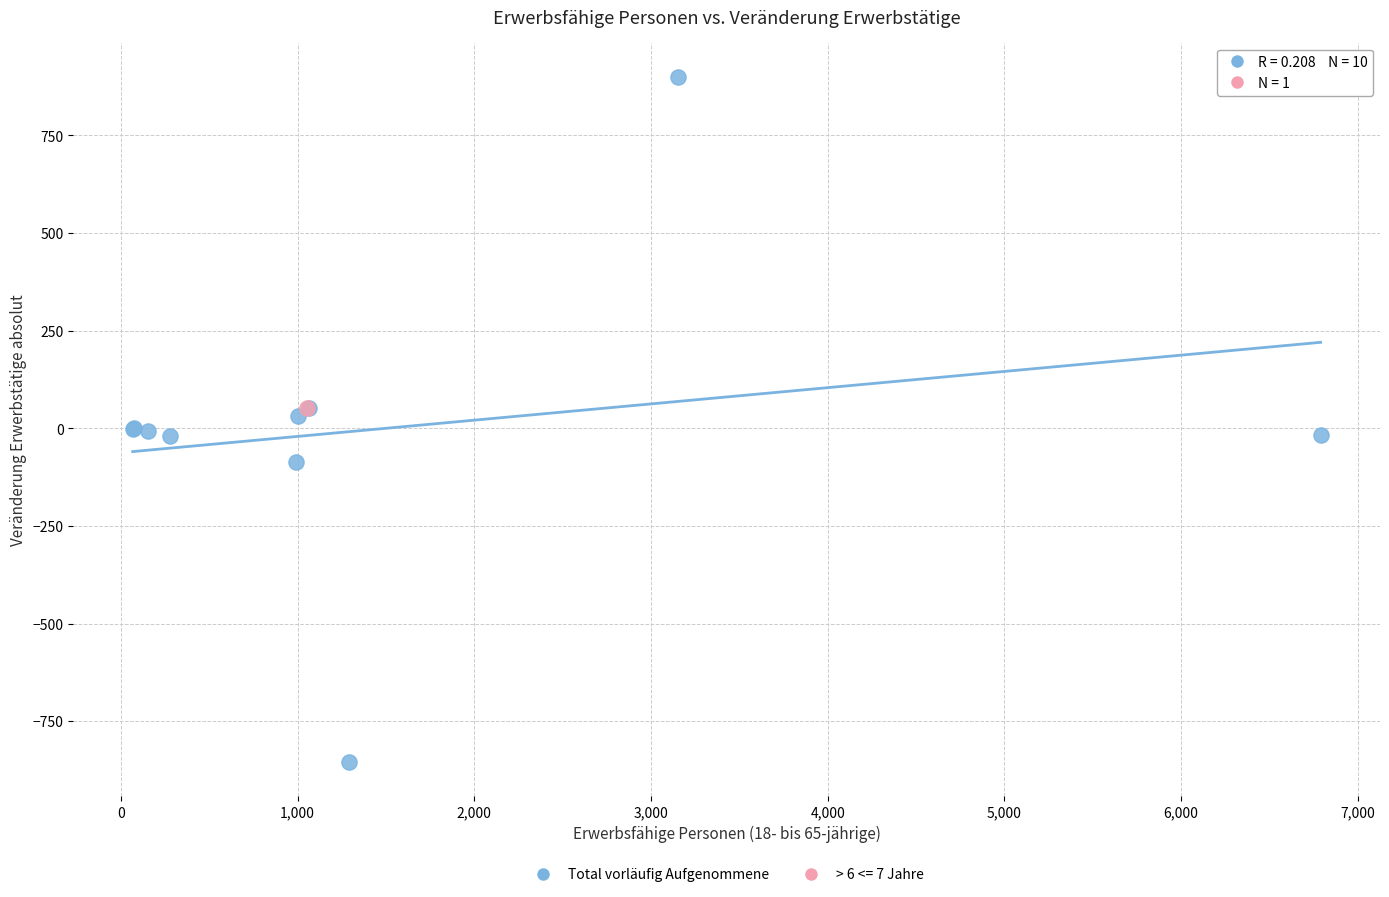

What are all the series names shown in the legend?

Total vorläufig Aufgenommene, > 6 <= 7 Jahre